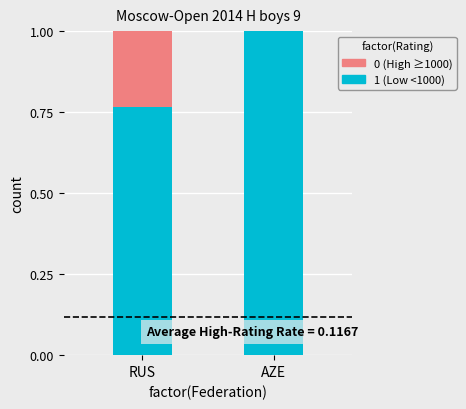

What is the total value across all series at RUS?

1.0